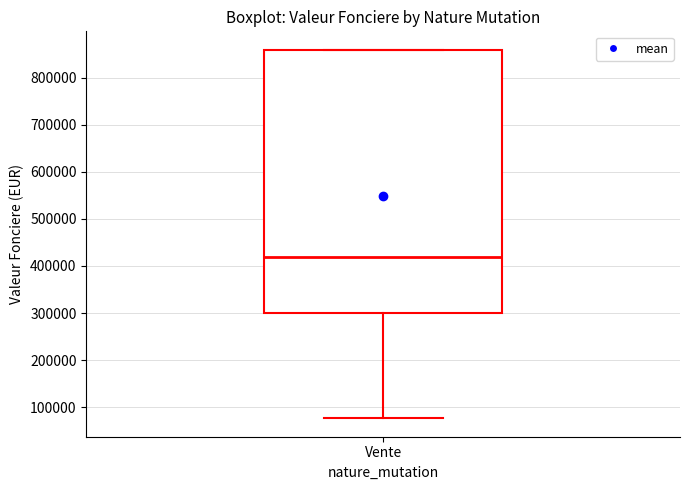

Where is the upper edge of the box for Vente on the y-axis? The values are not printed on the chart, so give them approximately, as read against the axis.

860000